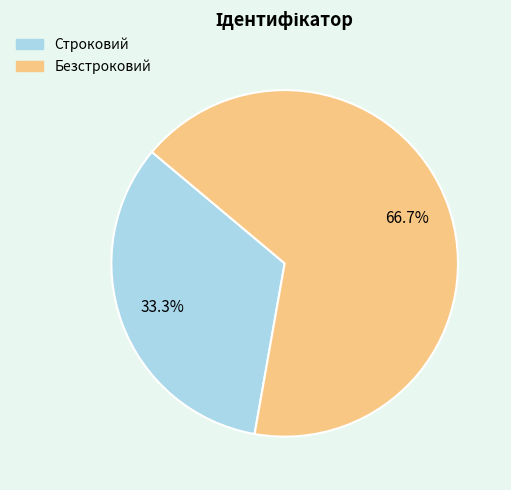

The Безстроковий slice represents 67% of the pie. True or false?

True